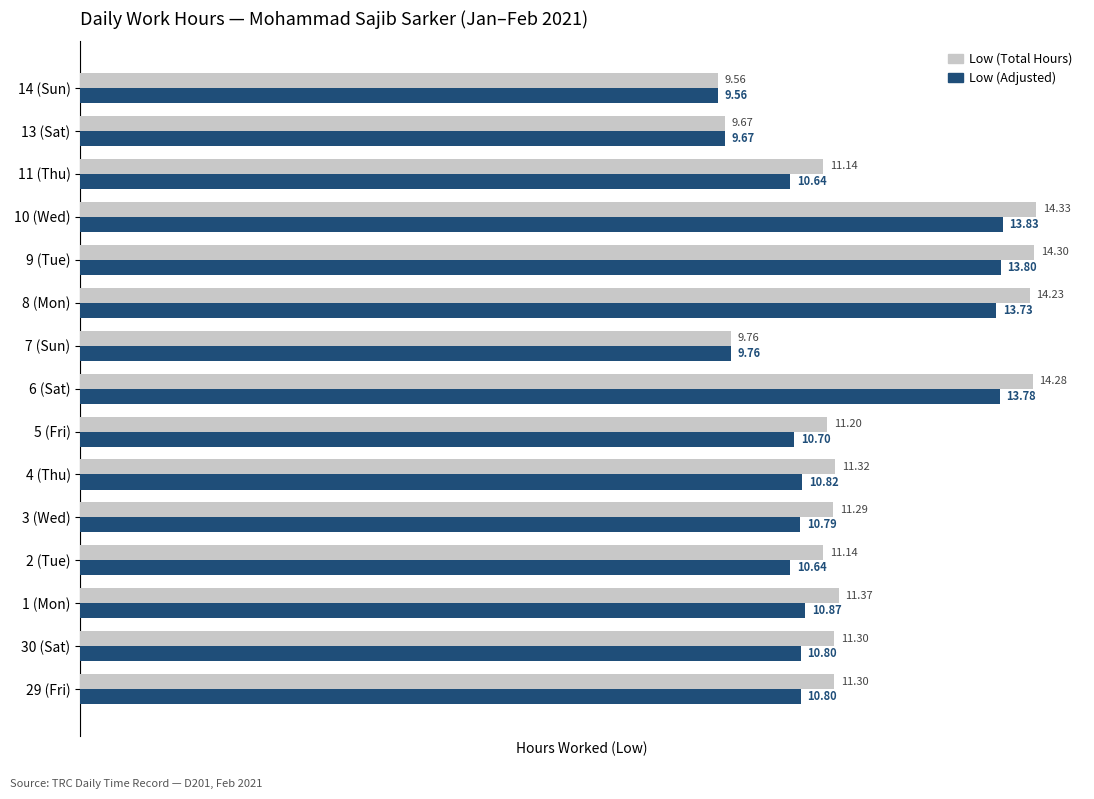

Is the value of Low (Adjusted) at 8 (Mon) greater than the value of Low (Total Hours) at 9 (Tue)?

No